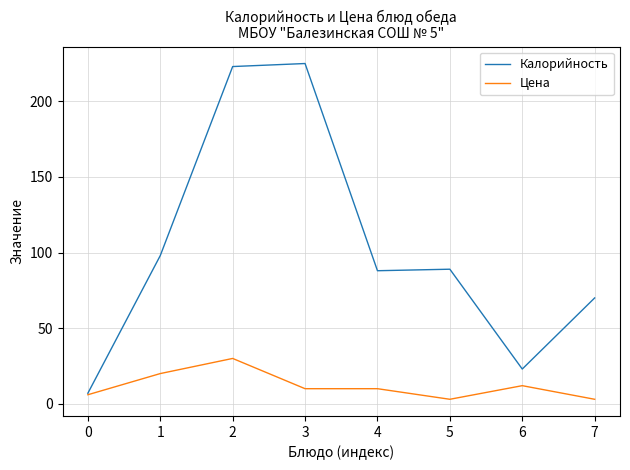

List the series in order of their overall mean, highest first.

Калорийность, Цена